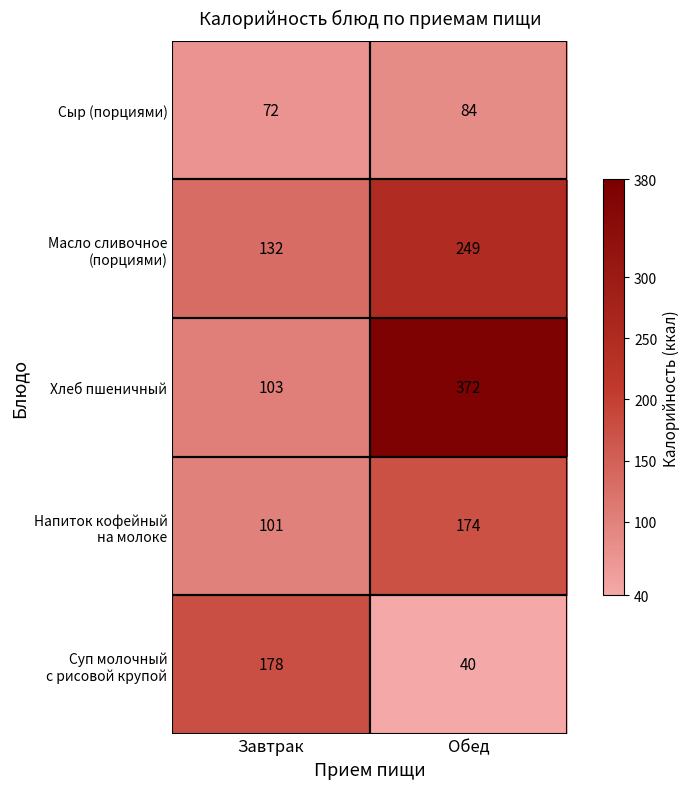

The Сыр (порциями) series shows 29 at Завтрак. True or false?

False